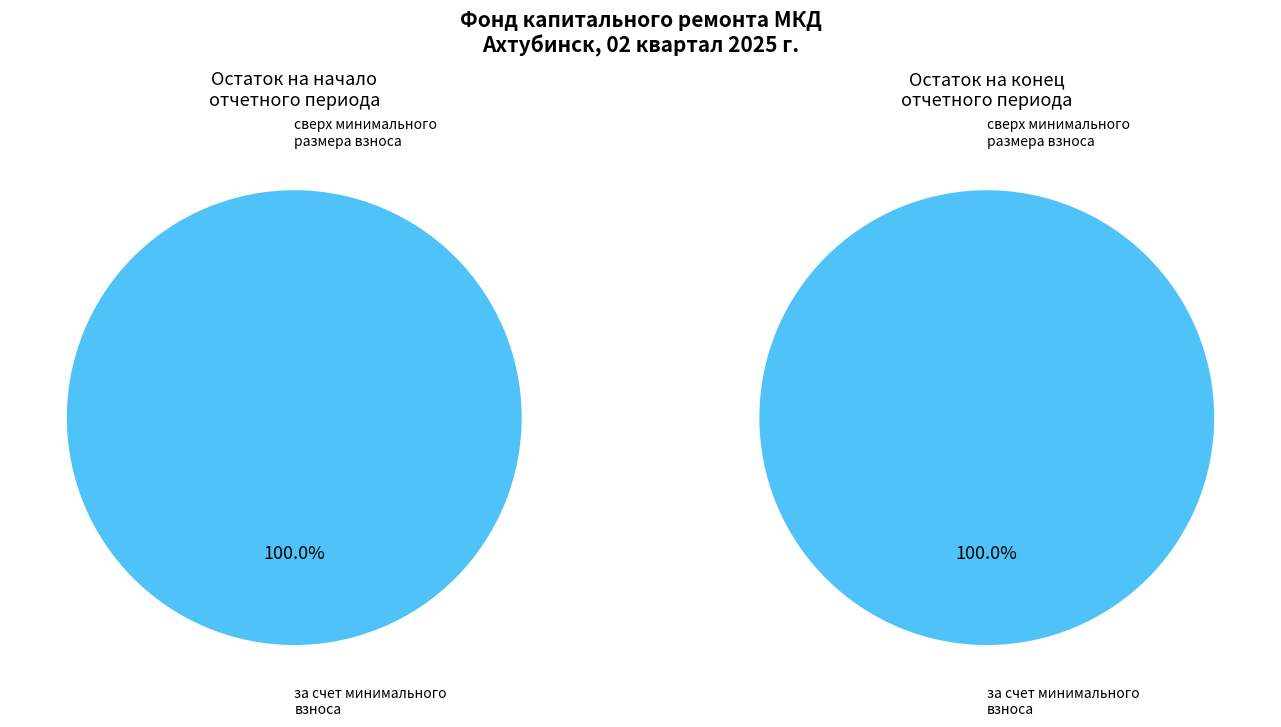

Is it true that за счет минимального взноса is 86% of the pie?

False